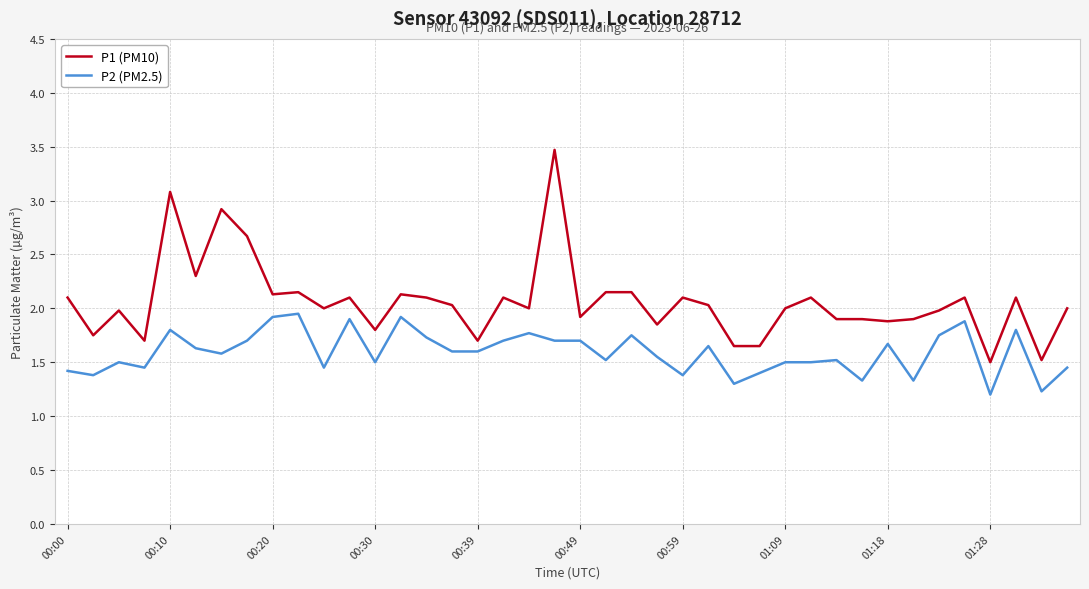

Rank the series by their average value, from lowest to highest.

P2 (PM2.5), P1 (PM10)